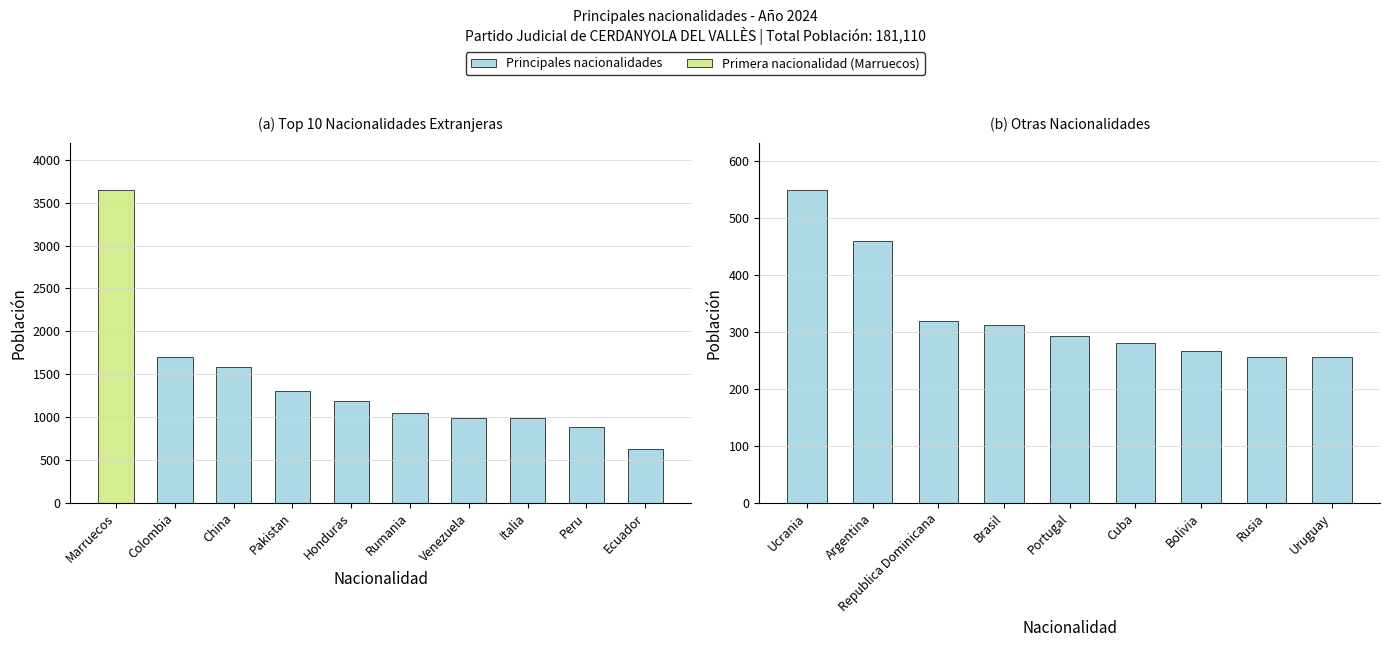

Where is the data nearest to the value 1953?

Colombia